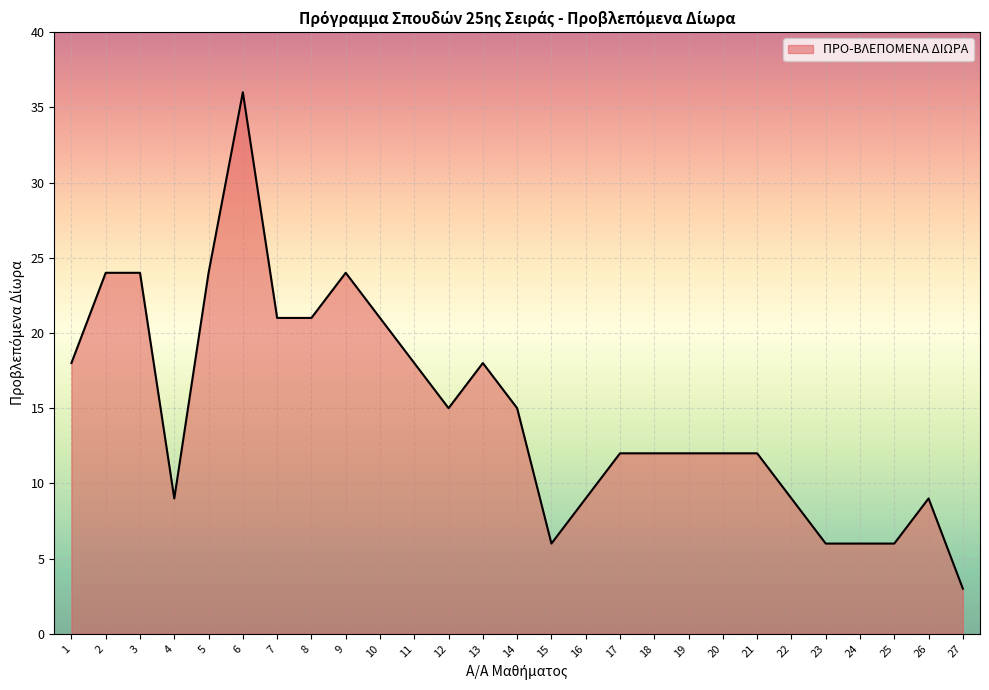

The chart shows a value of 12 at 20. True or false?

True